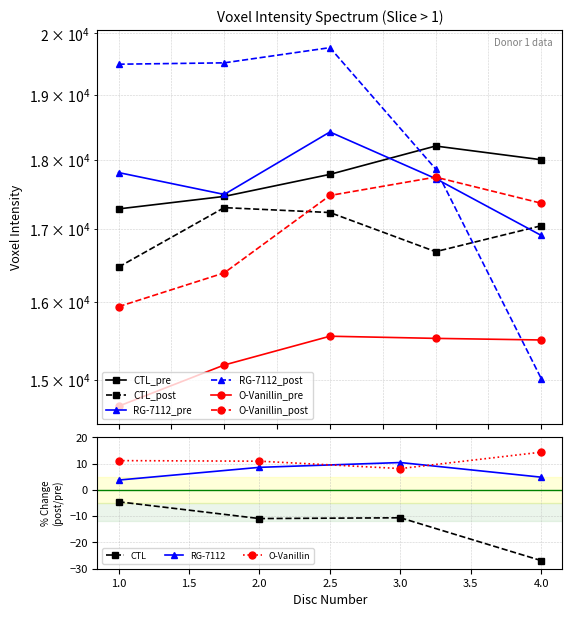

What is the average value of the CTL_post series?

16947.7